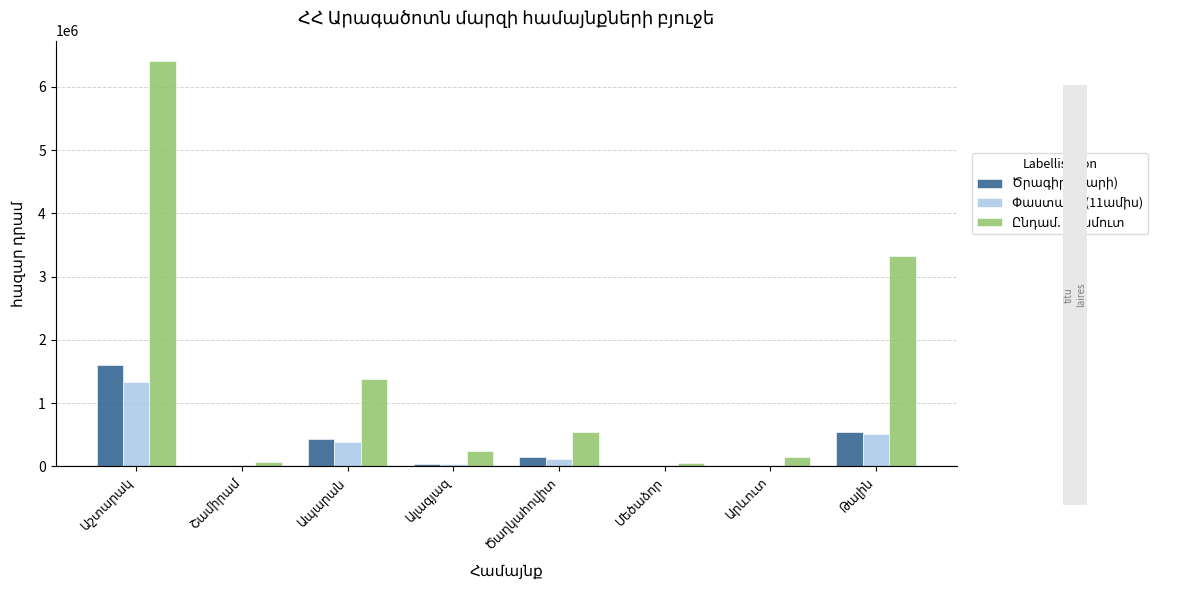

Which series has the largest range (max minus min)?

Ընդամ. եկամուտ